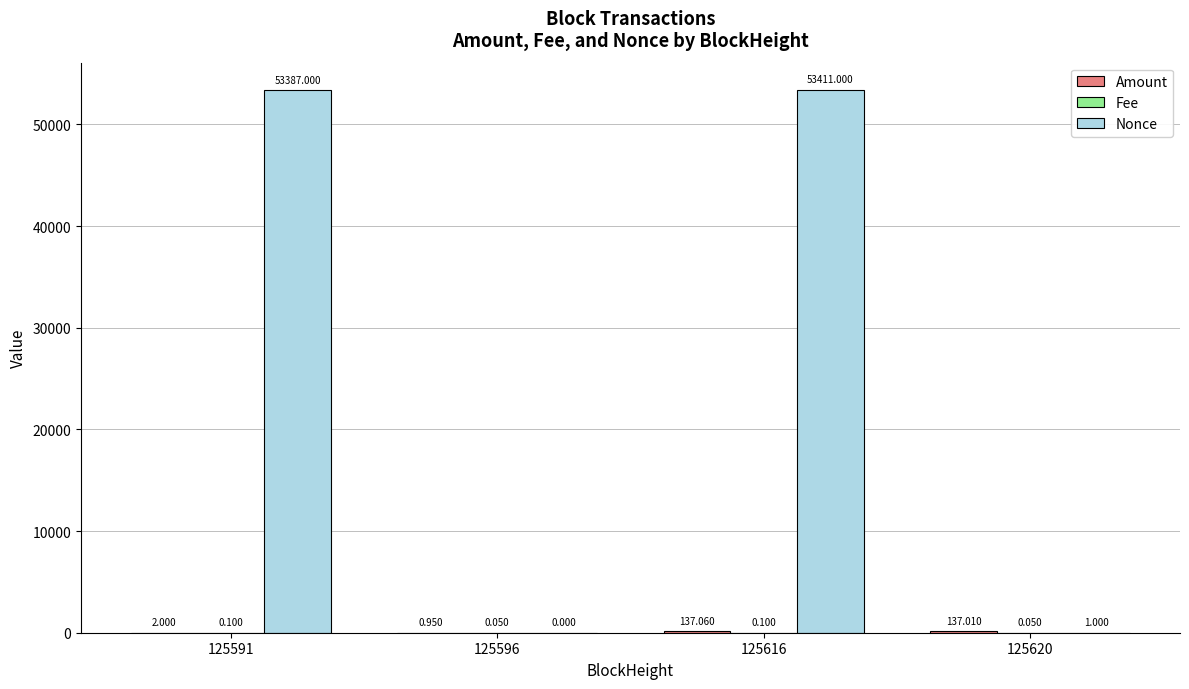

What is the total value across all series at 125591?

53389.1